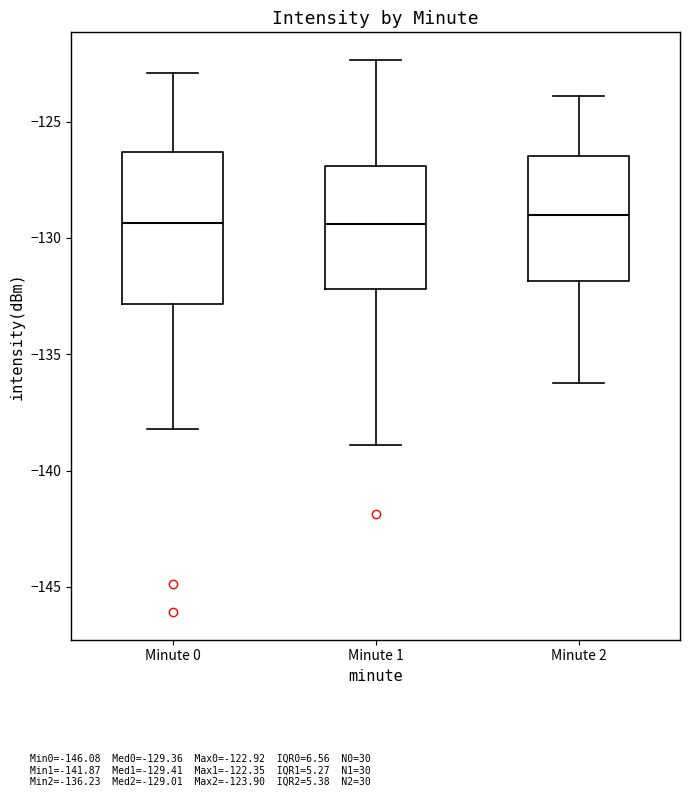

Which box is the tallest, from its lower edge to its upper edge?

Minute 0